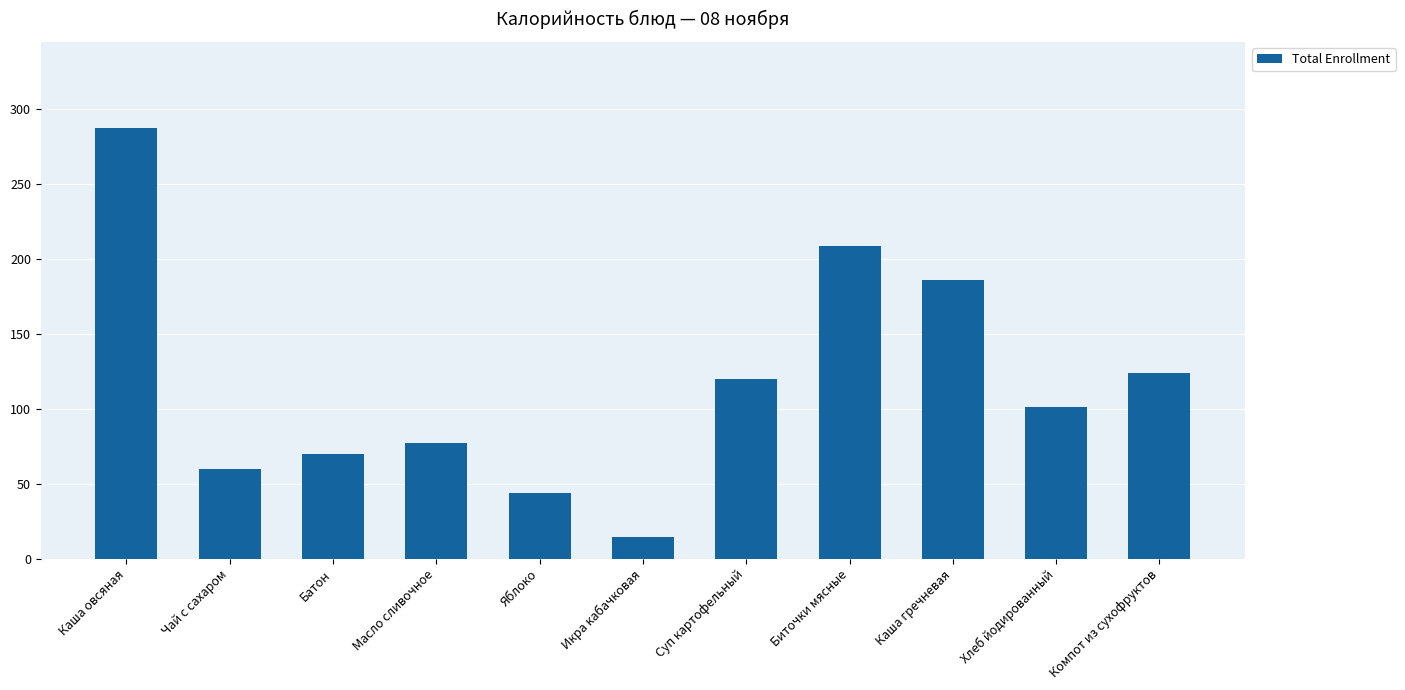

The value at Чай с сахаром is 60.0. True or false?

True